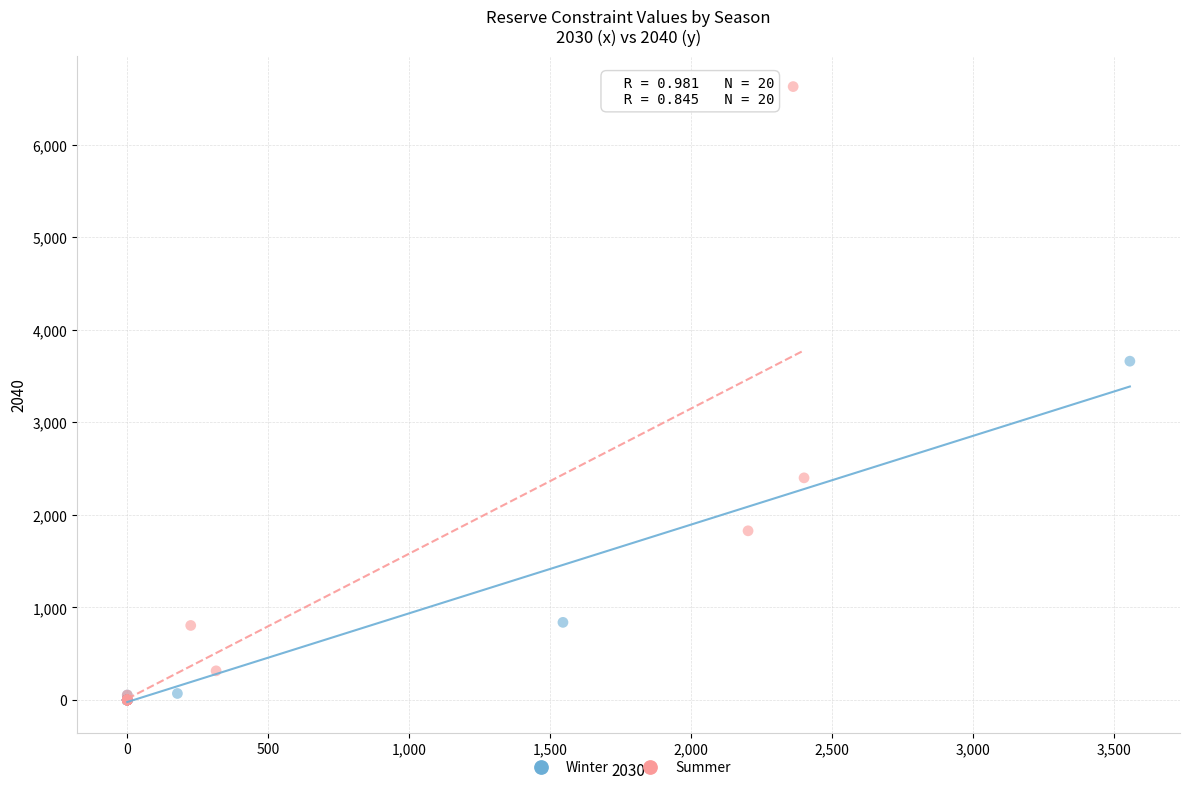

Which series has the largest Y range (max minus min)?

Summer